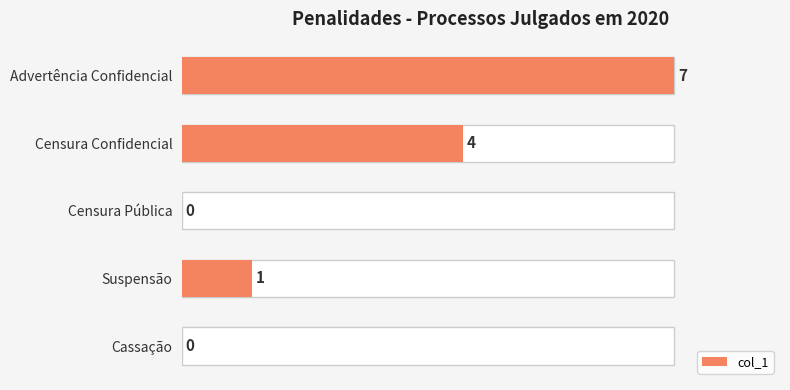

The chart shows a value of -3 at 2. True or false?

False